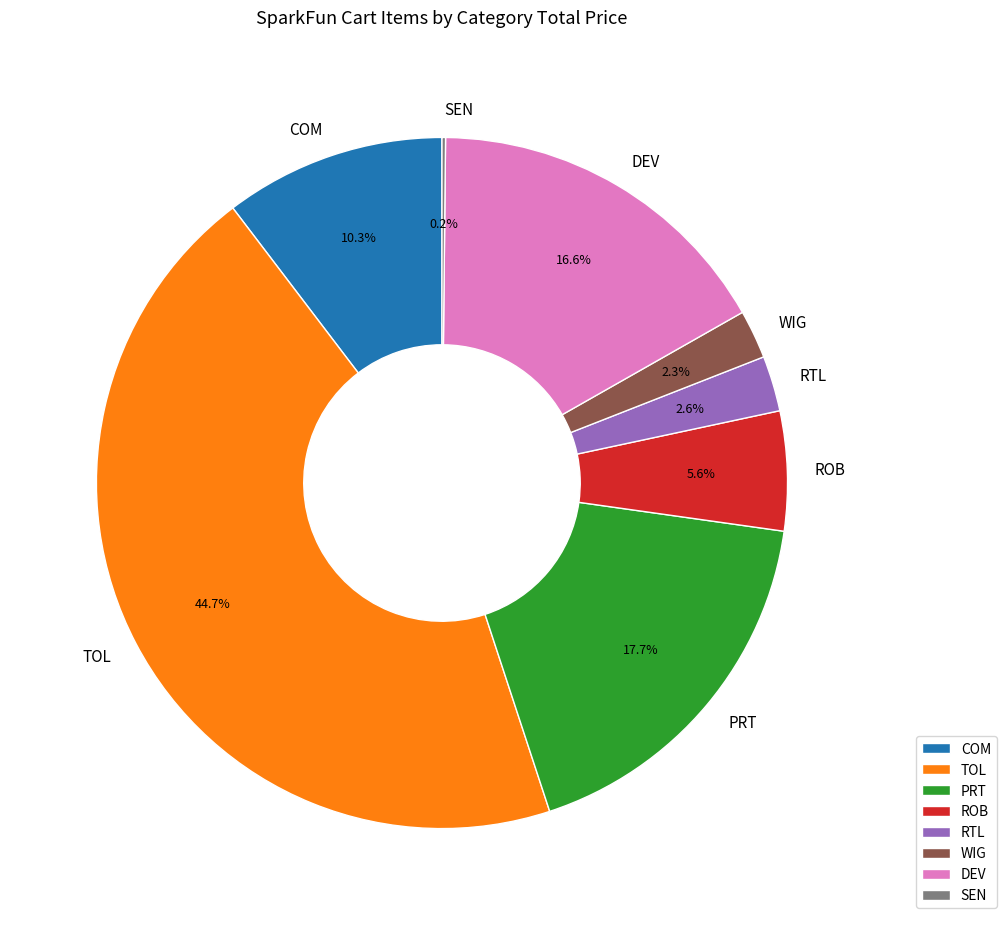

Approximately how many times larger is the value at ROB compared to RTL?

2.2